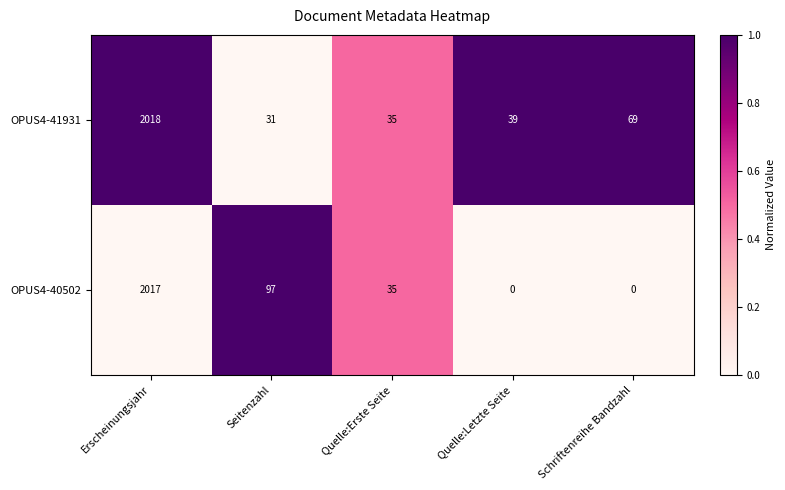

Which series has the largest range (max minus min)?

OPUS4-40502